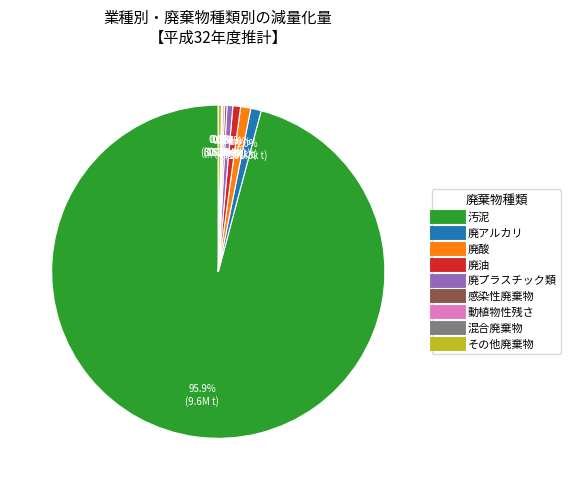

Is there a majority slice in this chart?

Yes